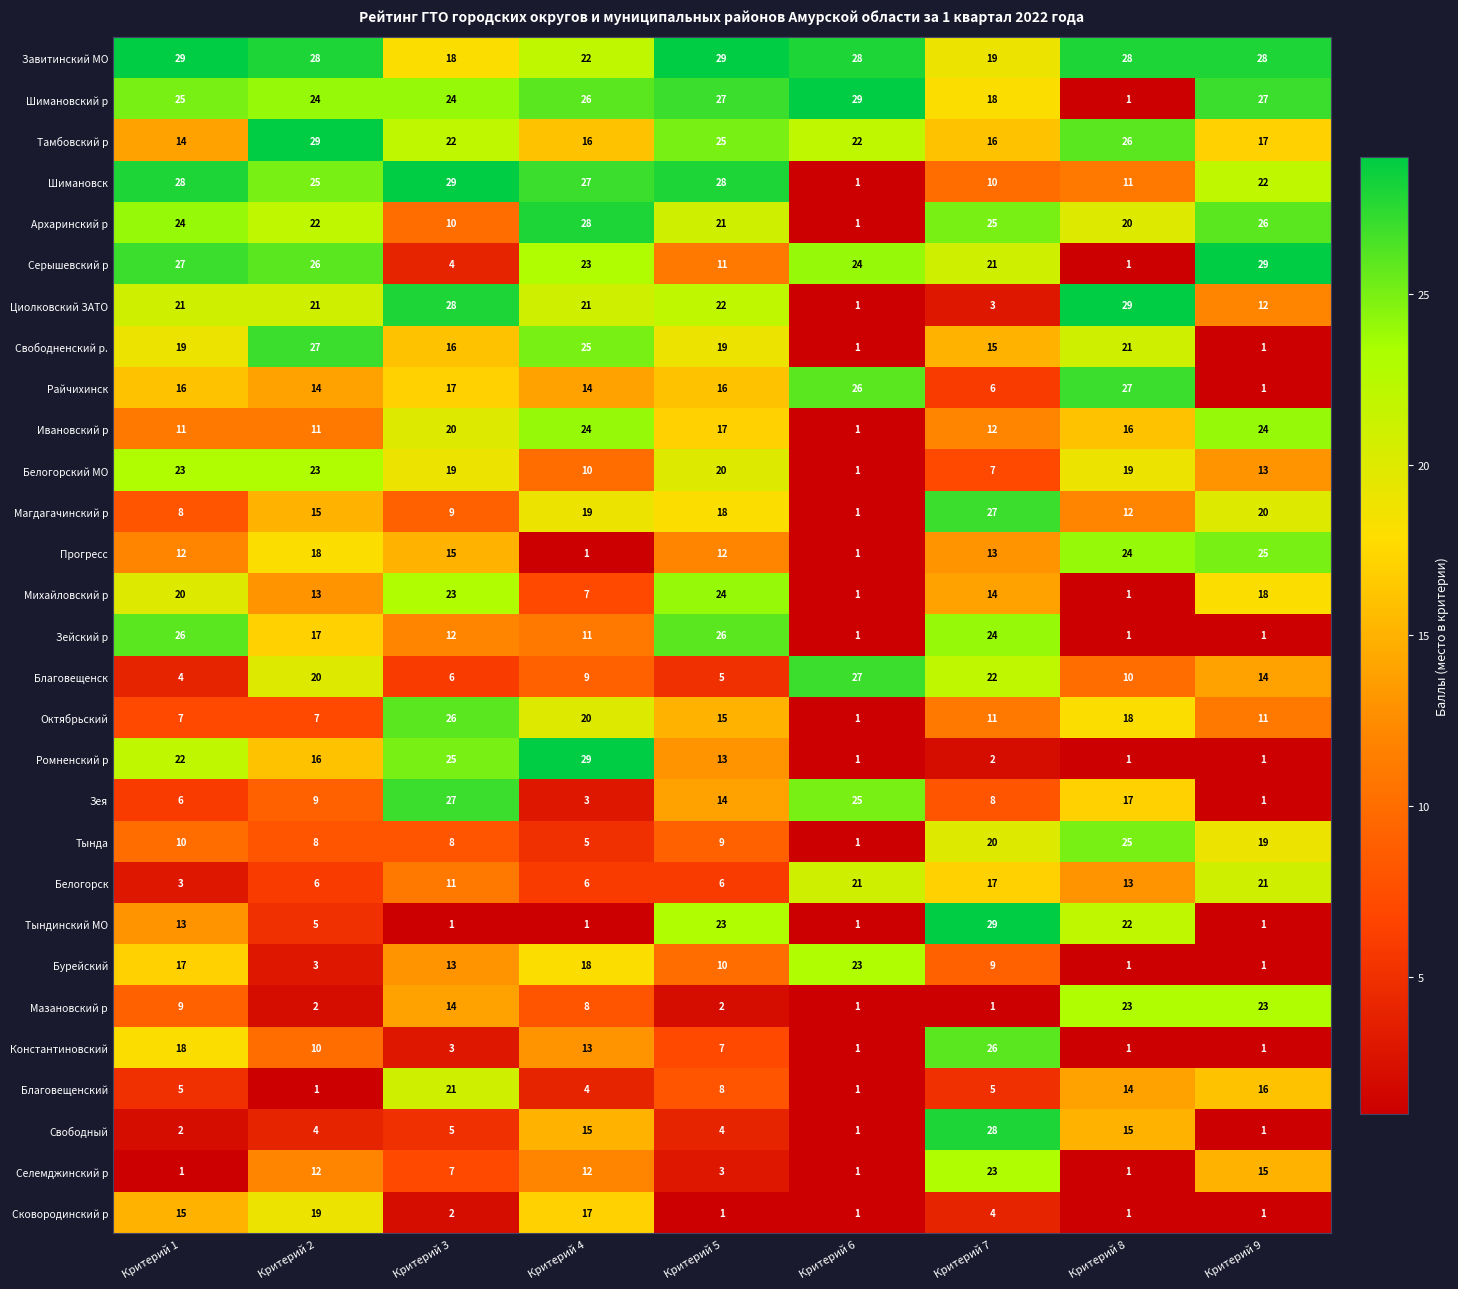

Rank the series at Критерий 5 from highest to lowest value.

Завитинский МО, Шимановск, Шимановский р, Зейский р, Тамбовский р, Михайловский р, Тындинский МО, Циолковский ЗАТО, Архаринский р, Белогорский МО, Свободненский р., Магдагачинский р, Ивановский р, Райчихинск, Октябрьский, Зея, Ромненский р, Прогресс, Серышевский р, Бурейский, Тында, Благовещенский, Константиновский, Белогорск, Благовещенск, Свободный, Селемджинский р, Мазановский р, Сковородинский р